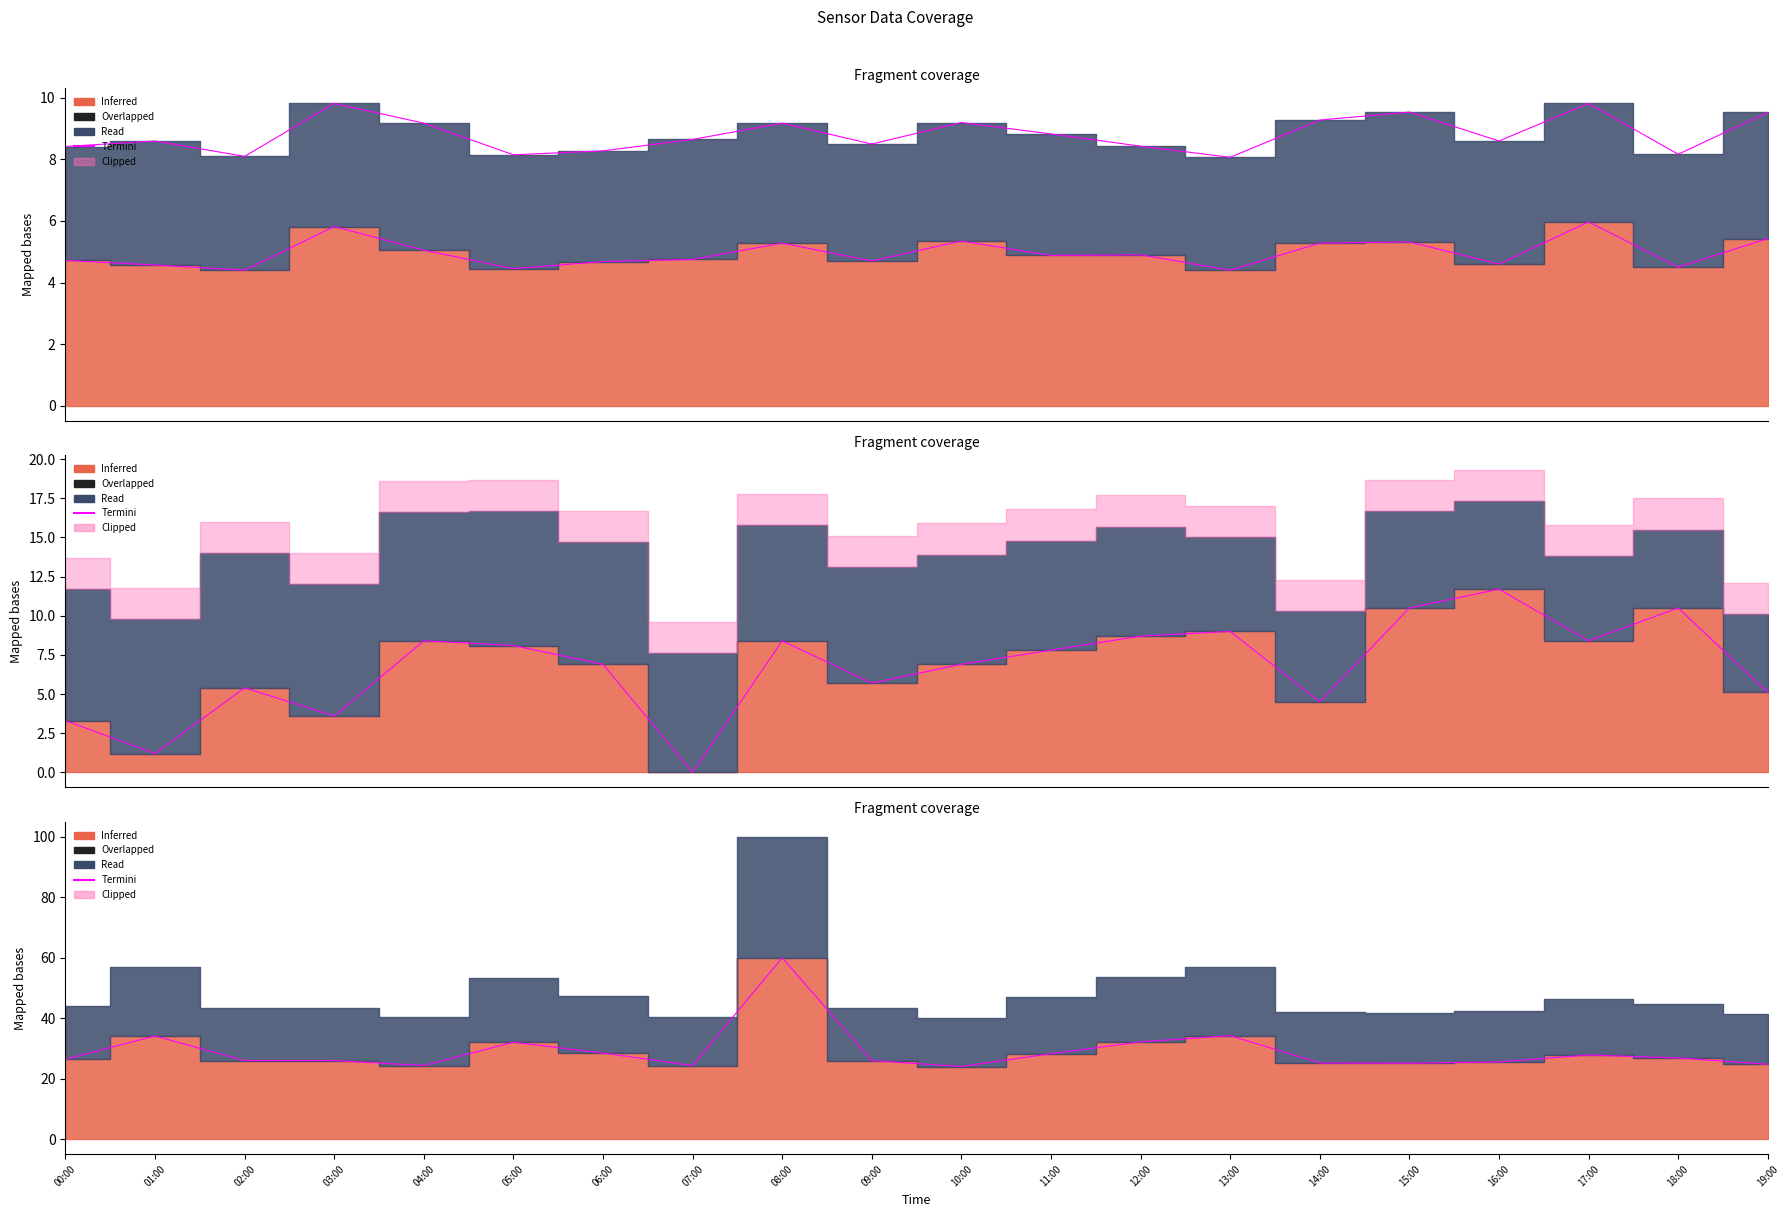

What is the value of the 7th point from the left?

28.5